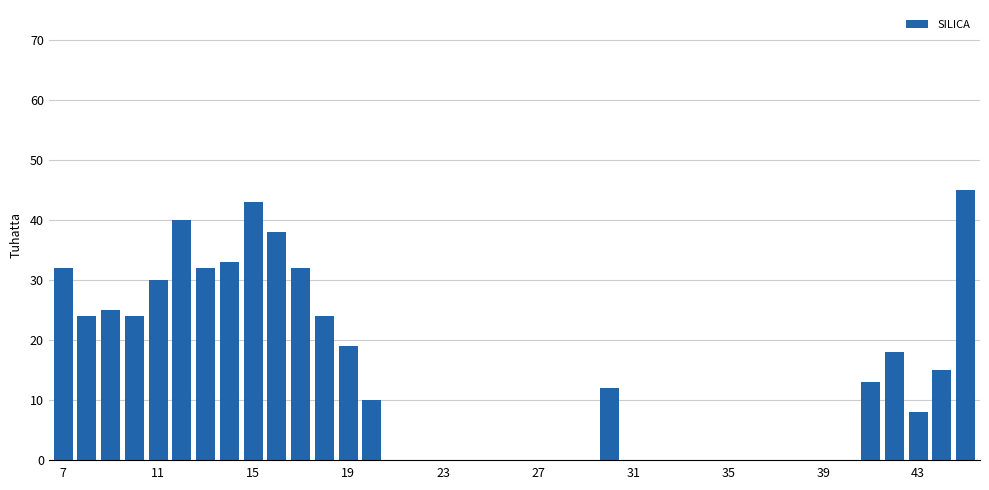

What is the greatest value displayed?

45